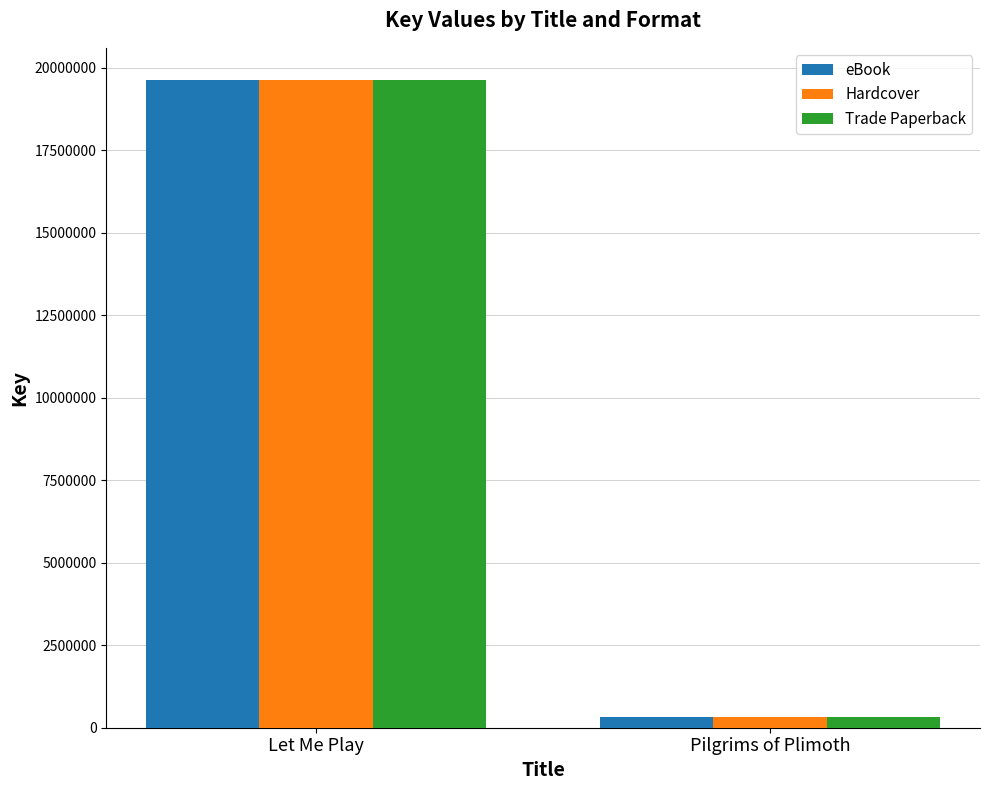

What is the difference between the maximum and minimum values in the Trade Paperback series?

19294863